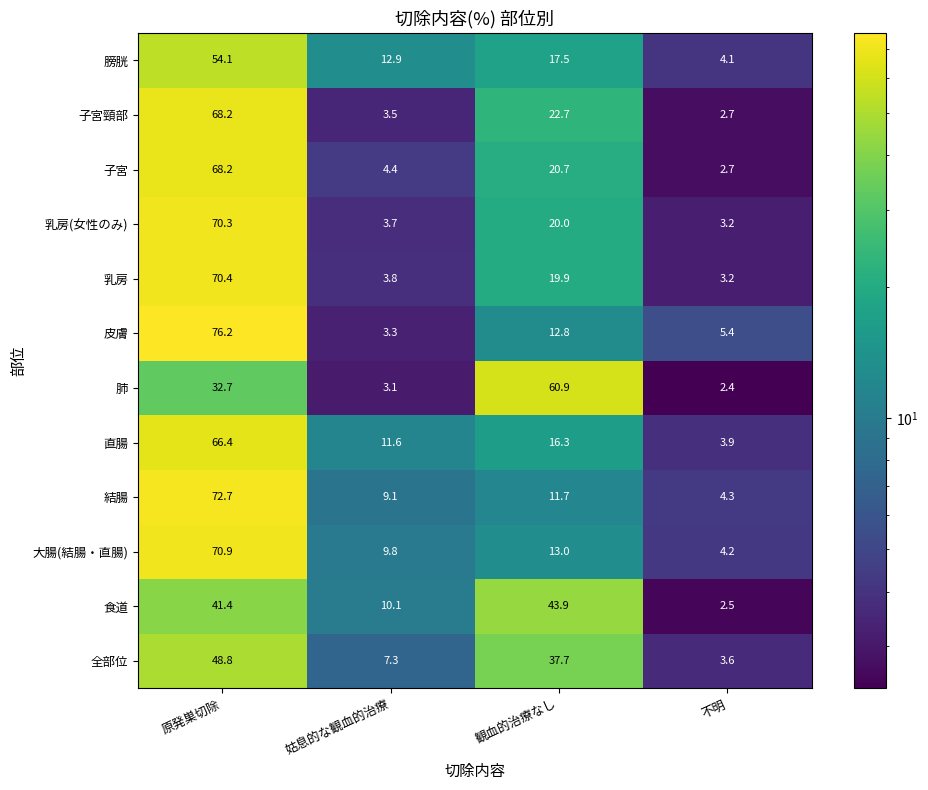

What is the sum of the 子宮頸部 values at 原発巣切除 and 観血的治療なし?

90.9